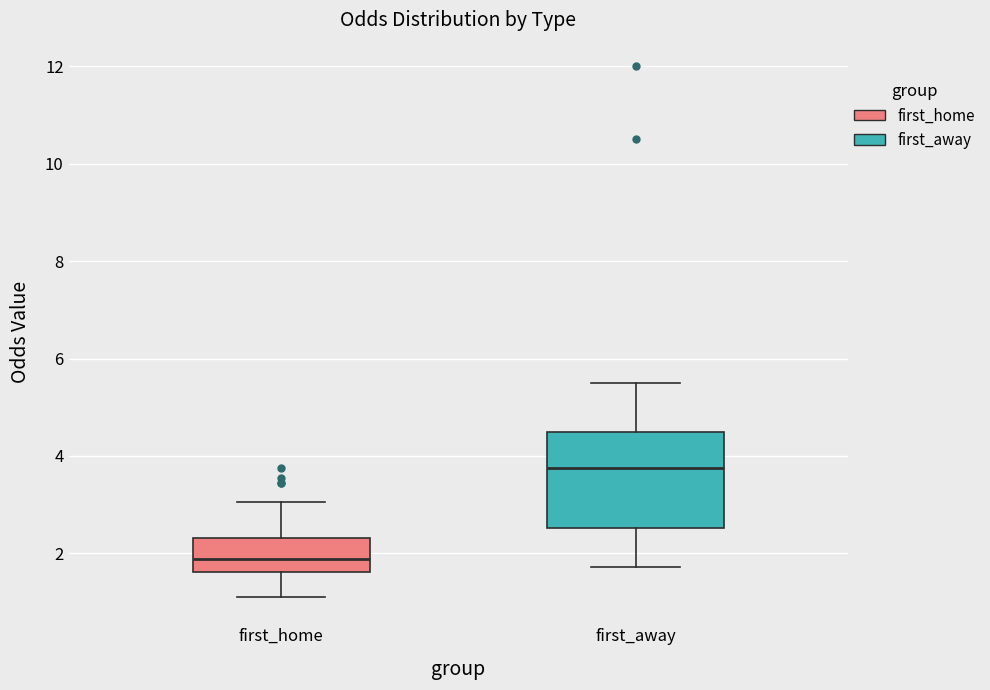

Which box's median line is the highest?

first_away